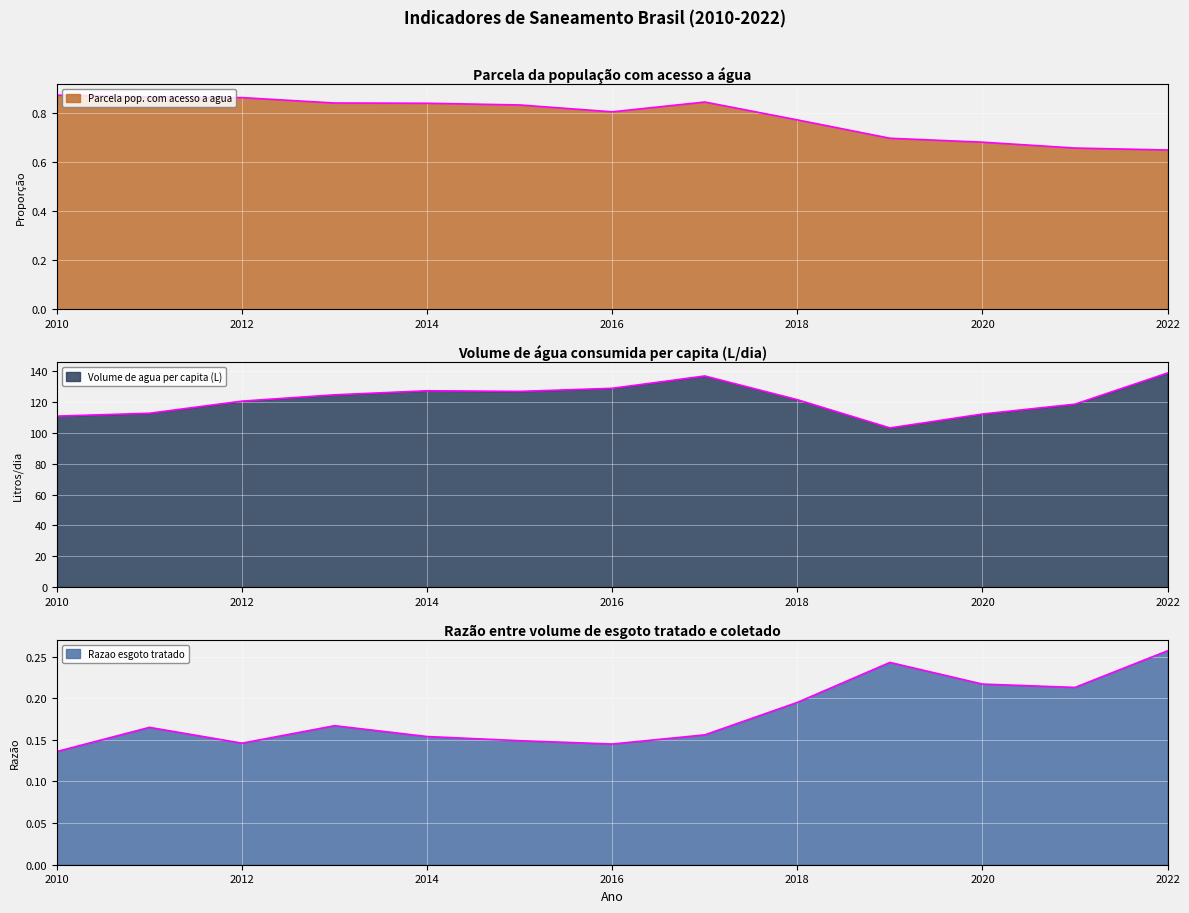

Reading left to right, list all the values displayed in this chart.

Parcela pop. com acesso a agua: 2010=0.9	2011=0.9	2012=0.9	2013=0.8	2014=0.8	2015=0.8	2016=0.8	2017=0.8	2018=0.8	2019=0.7	2020=0.7	2021=0.7	2022=0.7
Volume de agua per capita (L): 2010=111.0	2011=112.9	2012=120.7	2013=124.8	2014=127.5	2015=127.1	2016=129.1	2017=137.1	2018=121.7	2019=103.3	2020=112.3	2021=118.8	2022=139.0
Razao esgoto tratado: 2010=0.1	2011=0.2	2012=0.1	2013=0.2	2014=0.2	2015=0.1	2016=0.1	2017=0.2	2018=0.2	2019=0.2	2020=0.2	2021=0.2	2022=0.3